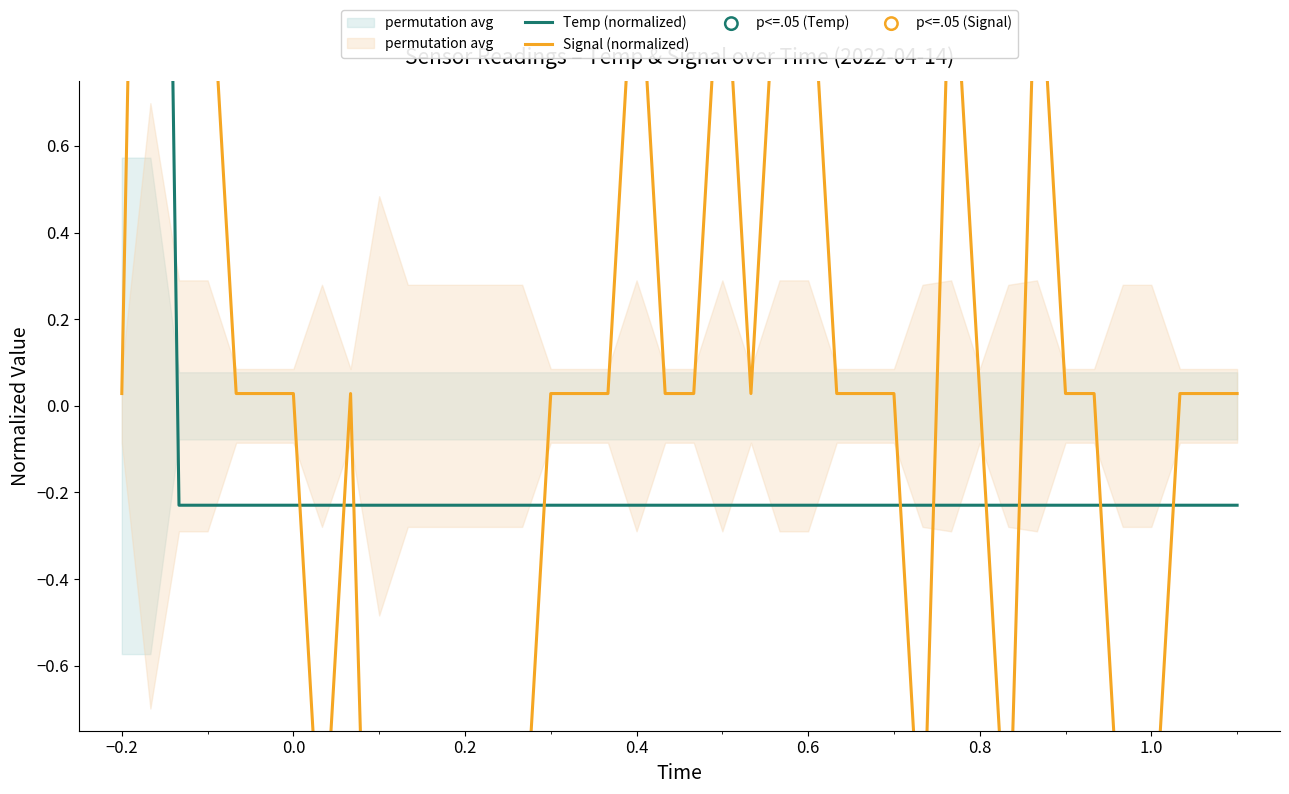

Which series has the largest total across all categories?

Temp